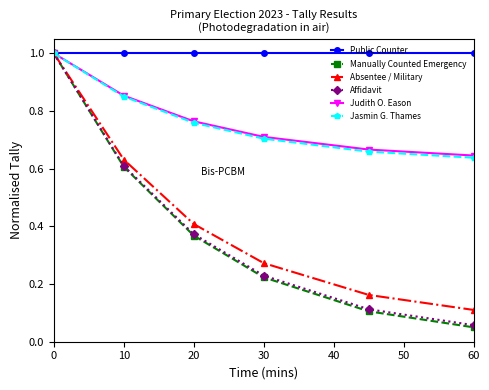

True or false: Public Counter has more than 2 points higher than both neighbors.

False